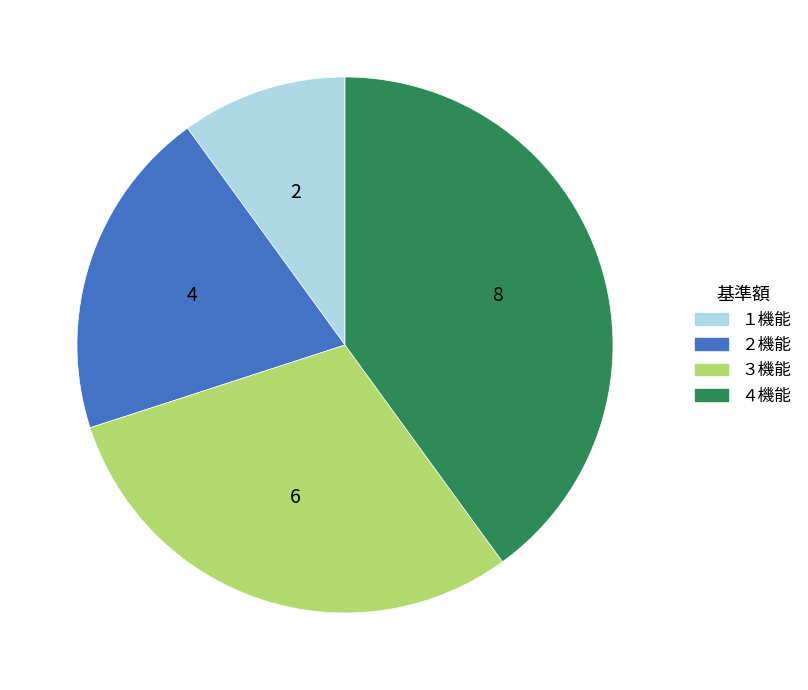

The １機能 slice represents 10% of the pie. True or false?

True